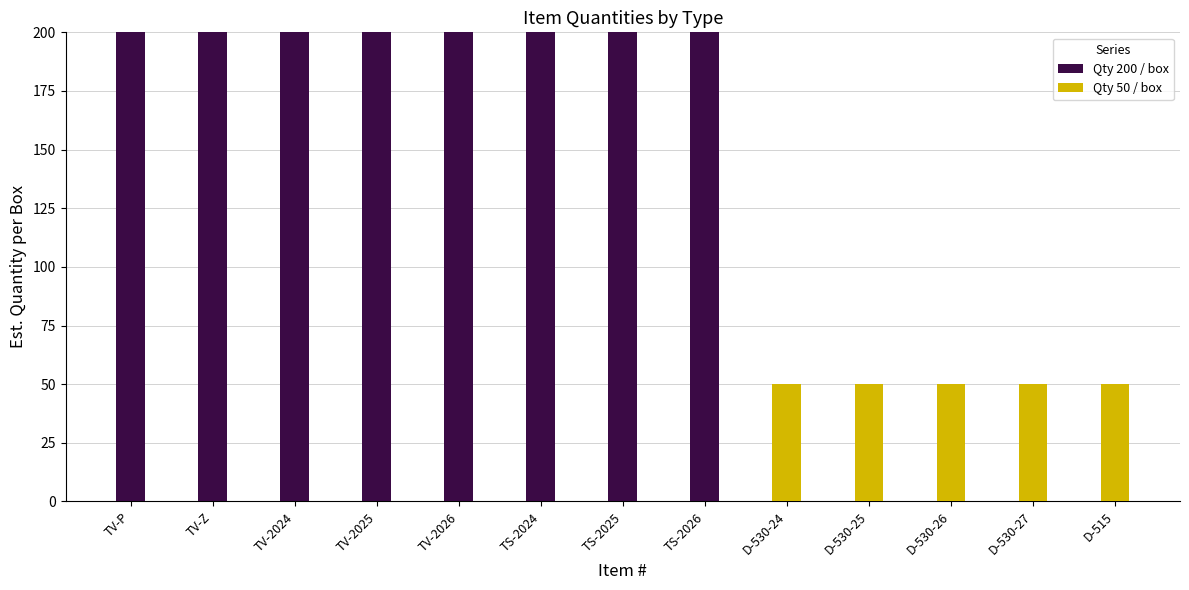

What is the total value across all series at TV-2025?

200